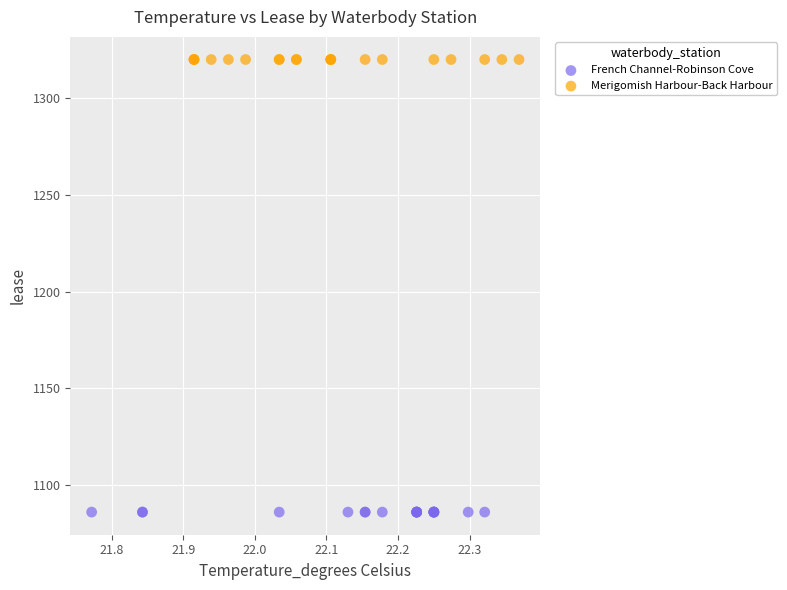

What are all the series names shown in the legend?

French Channel-Robinson Cove, Merigomish Harbour-Back Harbour